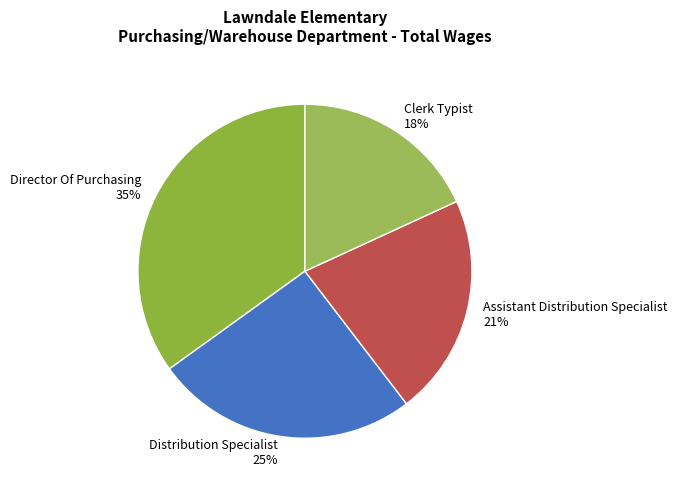

Is there any slice that represents more than half of the pie?

No